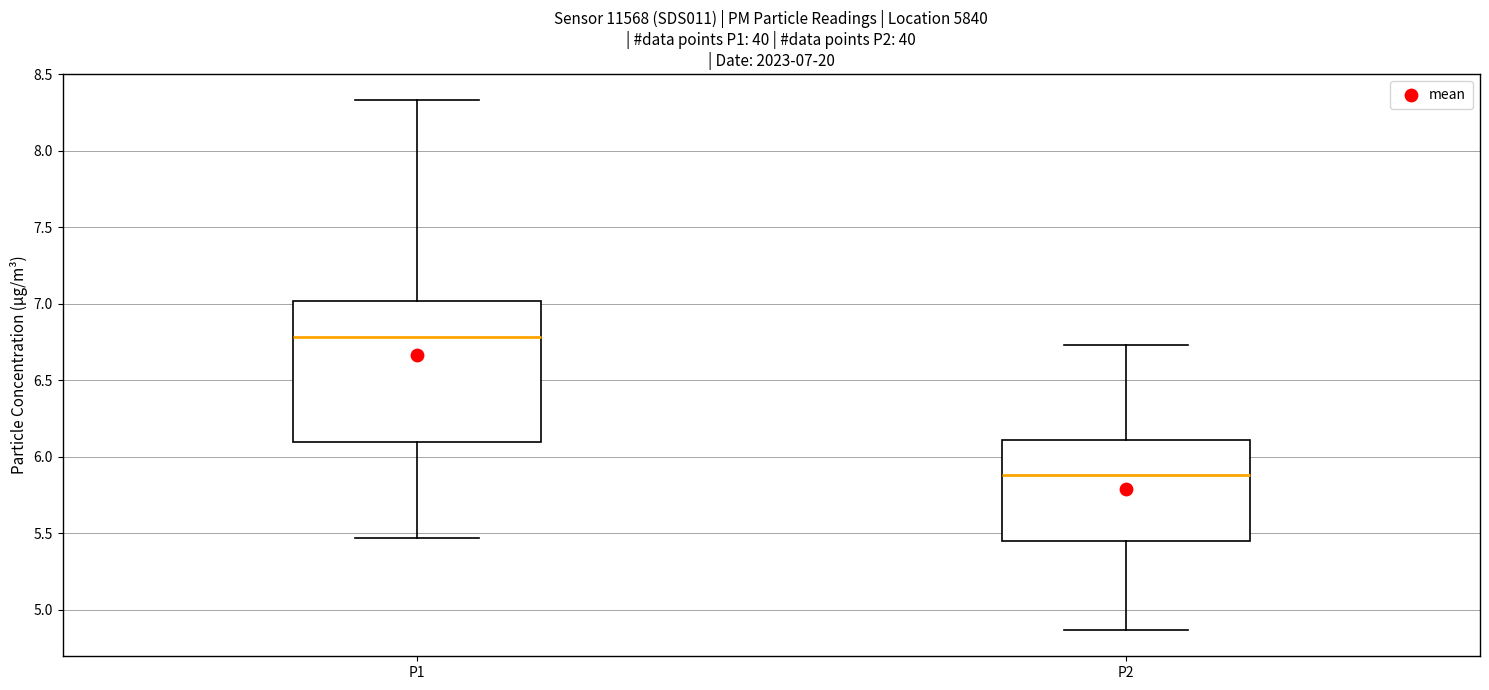

Which box's median line is the highest?

P1